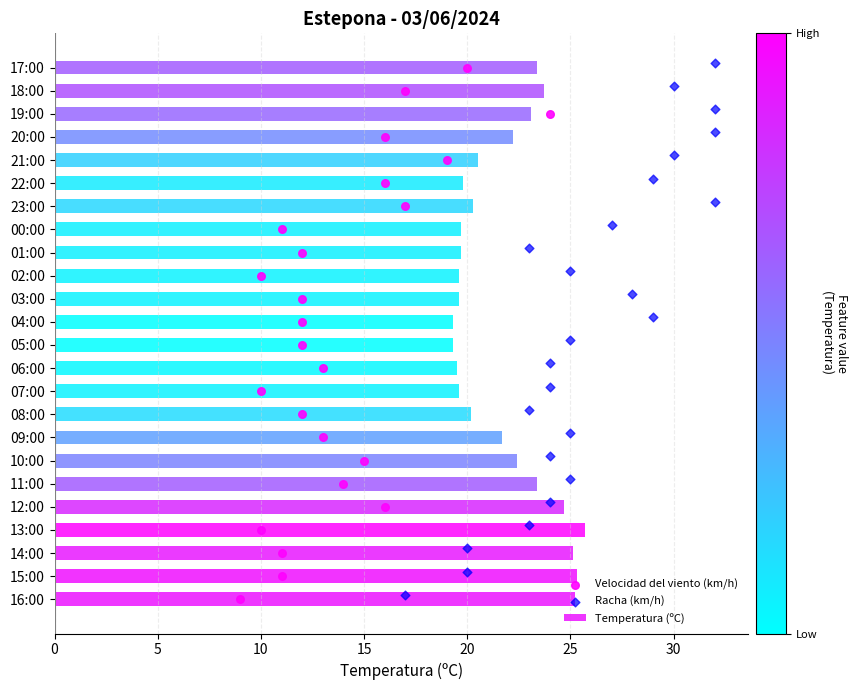

The value of Temperatura (ºC) at 18:00 is 32.9. True or false?

False